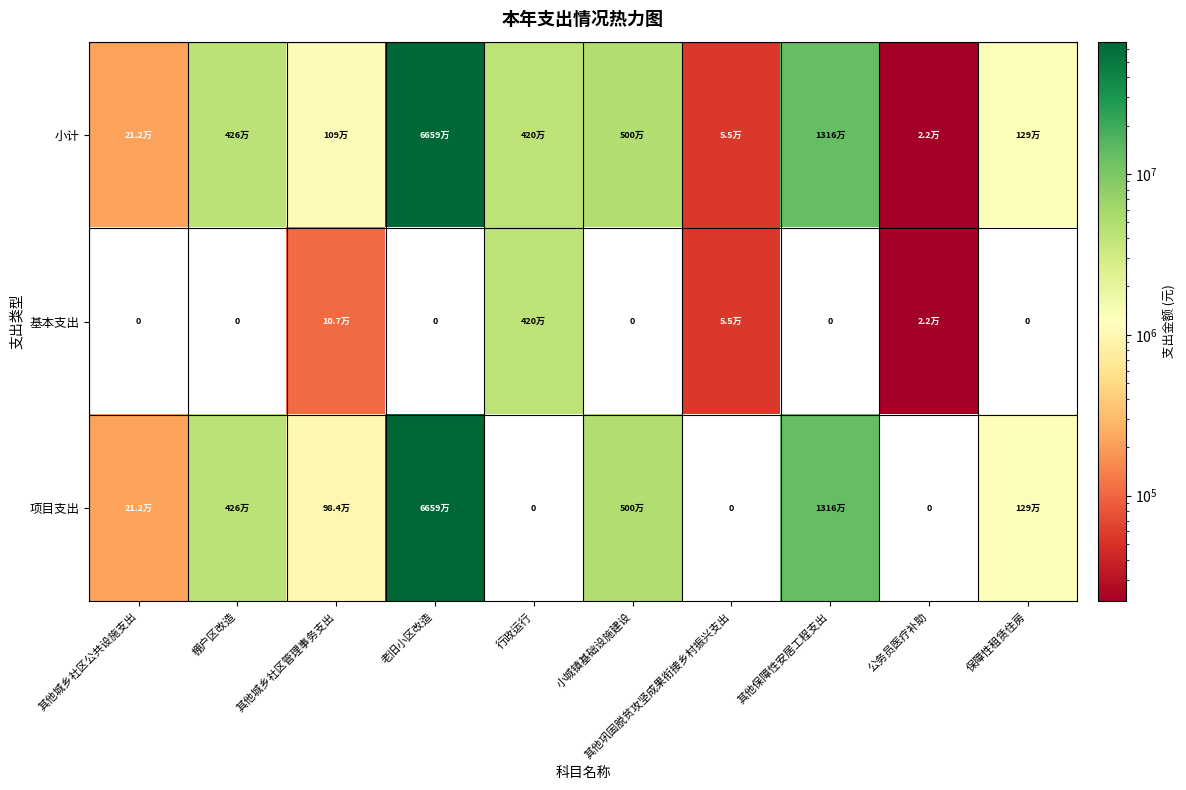

At which label does 小计 first exceed 4195399?

棚户区改造